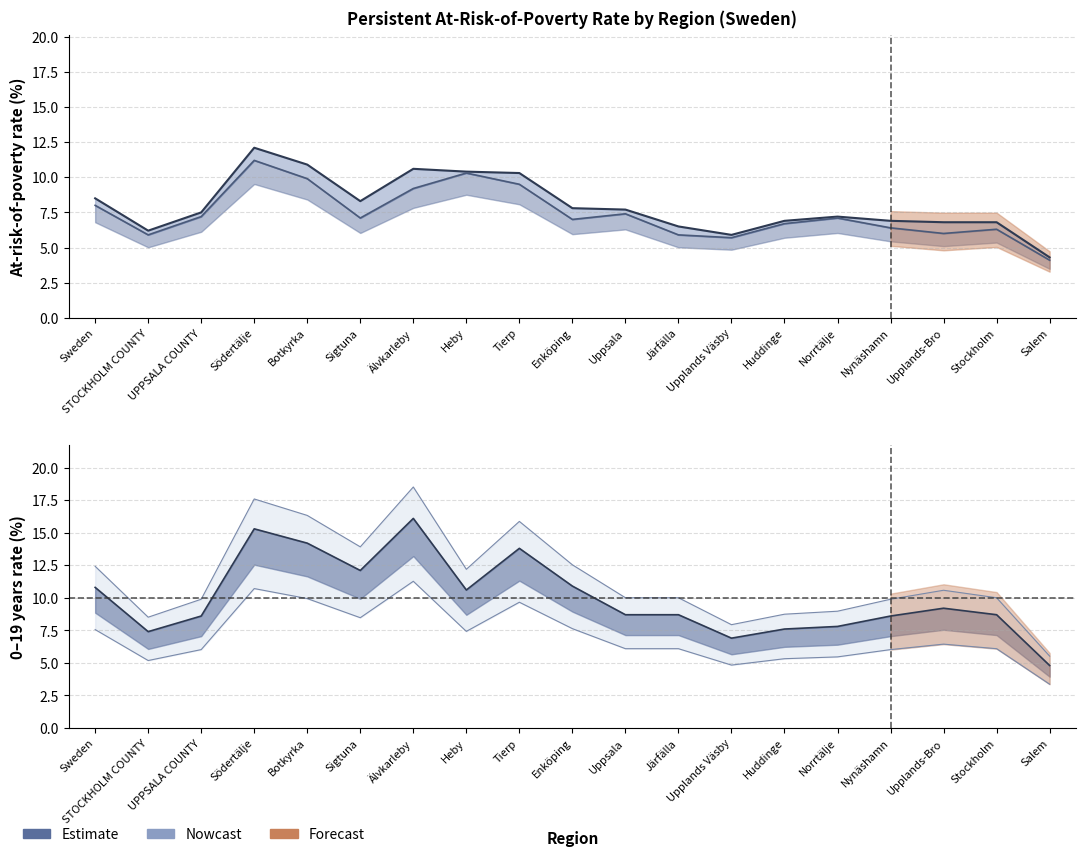

How many values in the All persons (%) series are below 7?

8